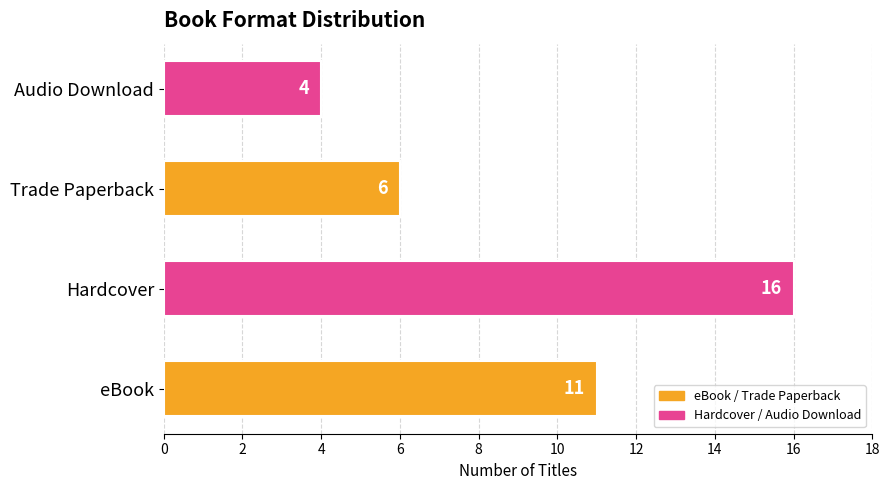

Where is the data nearest to the value 10?

eBook